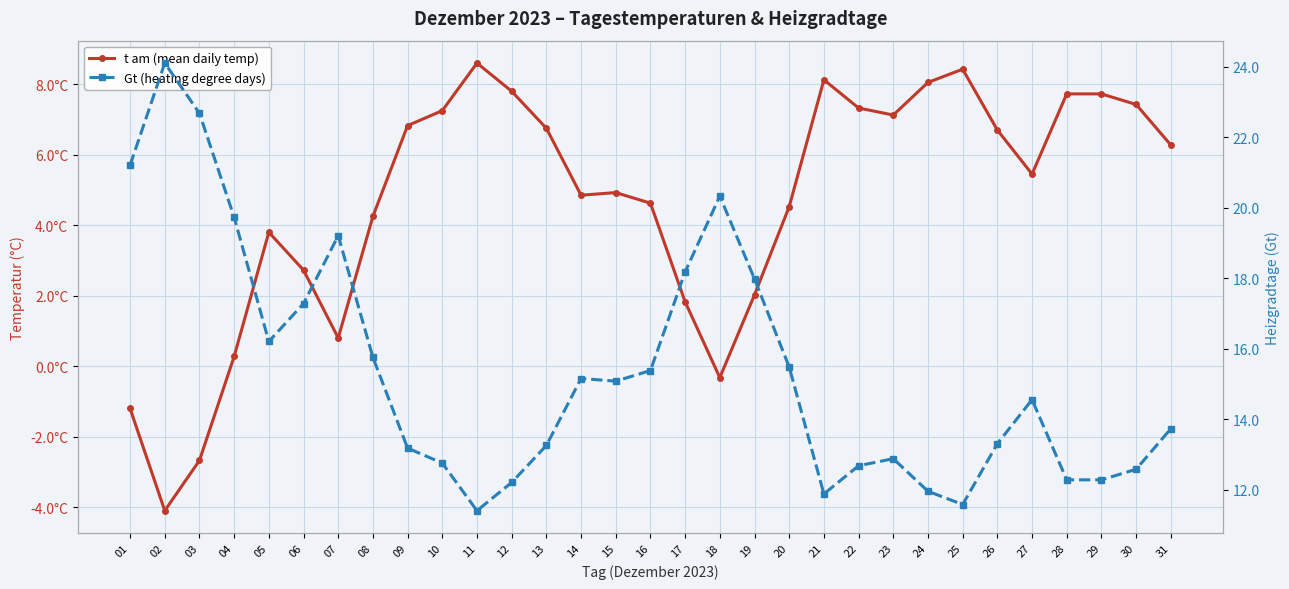

What is the spread (max minus min) of values at 06?

14.5